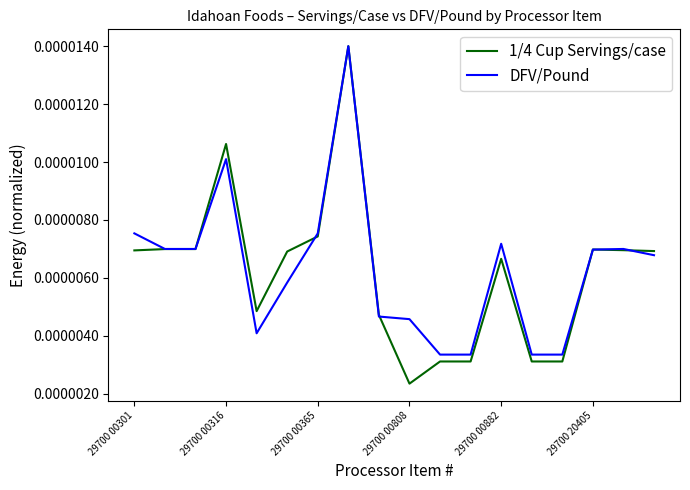

Which series has the largest range (max minus min)?

1/4 Cup Servings/case